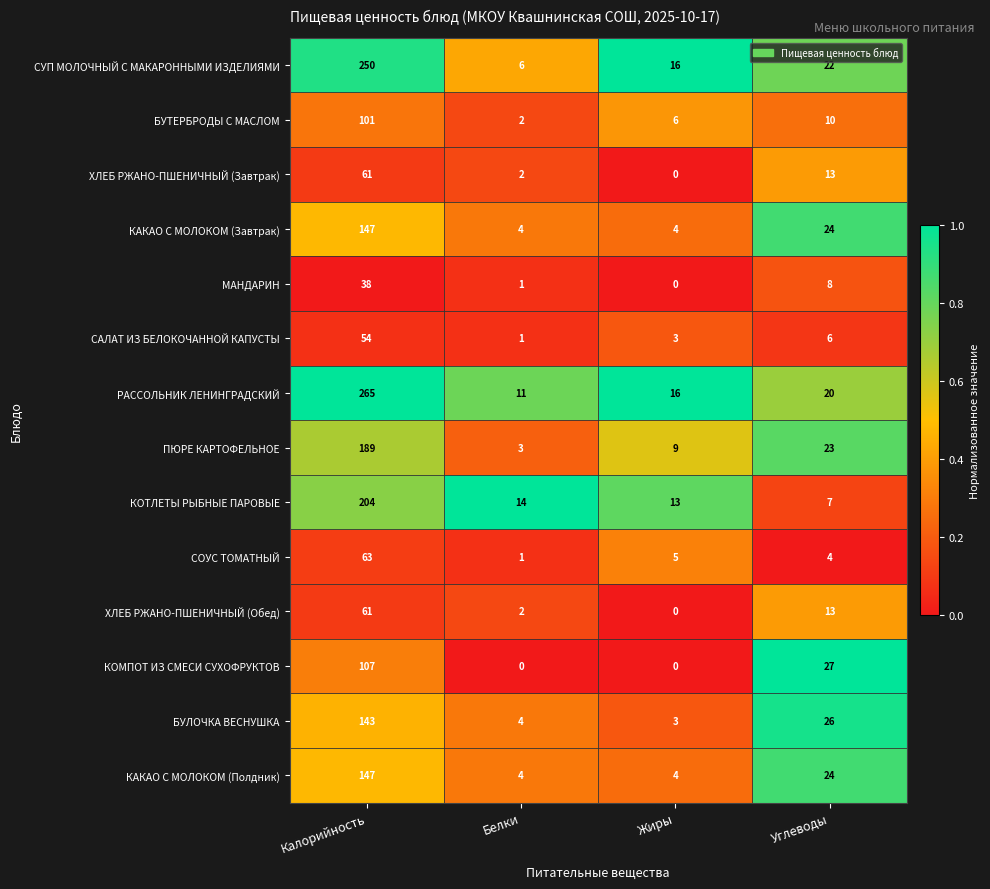

Which series has the widest spread of values?

РАССОЛЬНИК ЛЕНИНГРАДСКИЙ